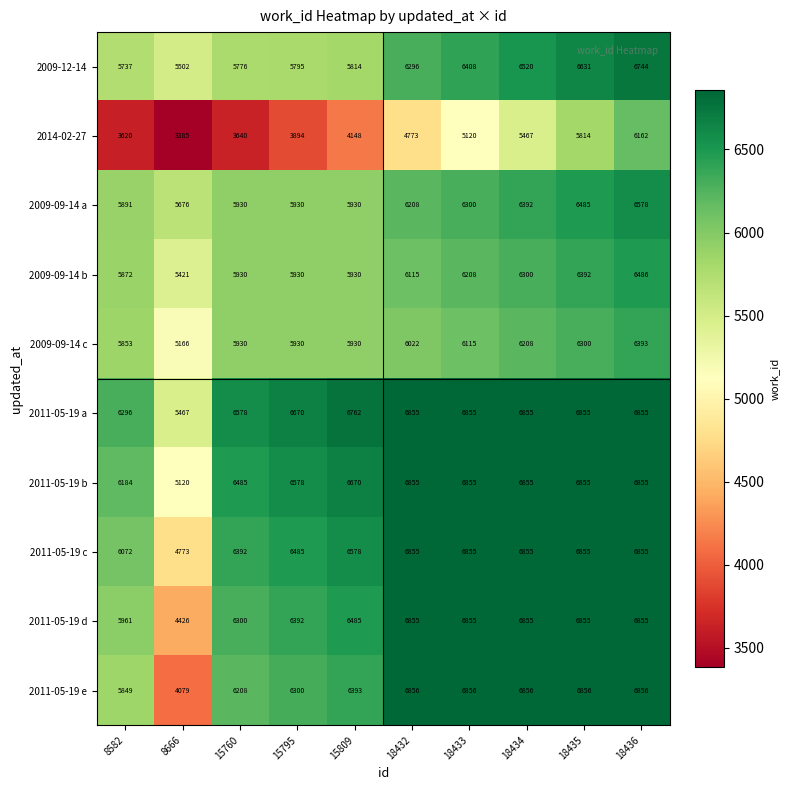

True or false: 2011-05-19 b has a value of 6855 at 18436.

True